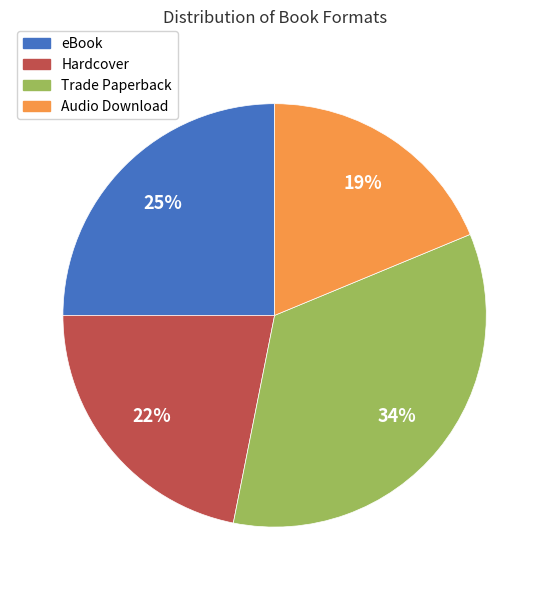

How many slices are in this pie chart?

4